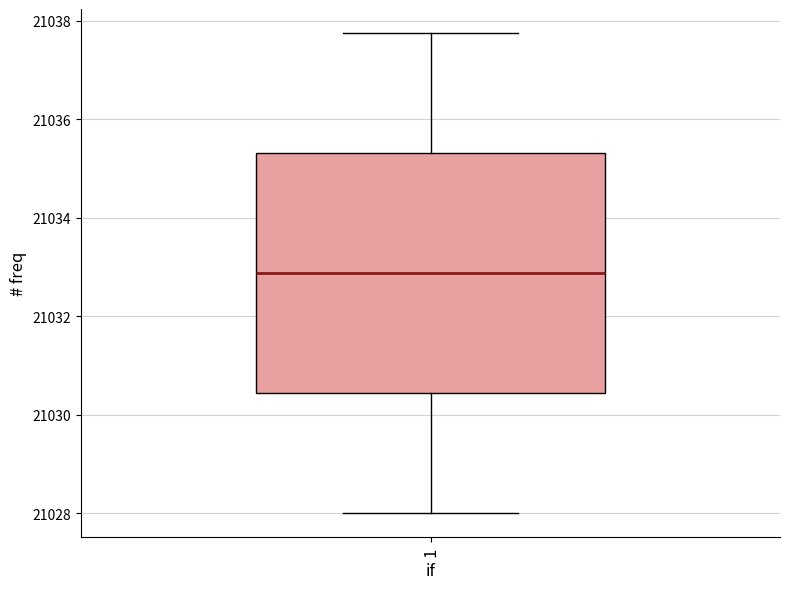

Transcribe this box plot: give where the median line is, the range the box spans, and where the two whiskers end, as read against the y-axis. The values are not printed on the chart, so give them approximately, as read against the axis.

median 21032.8, box 21030.4 to 21035.4, whiskers 21028.0 to 21037.8